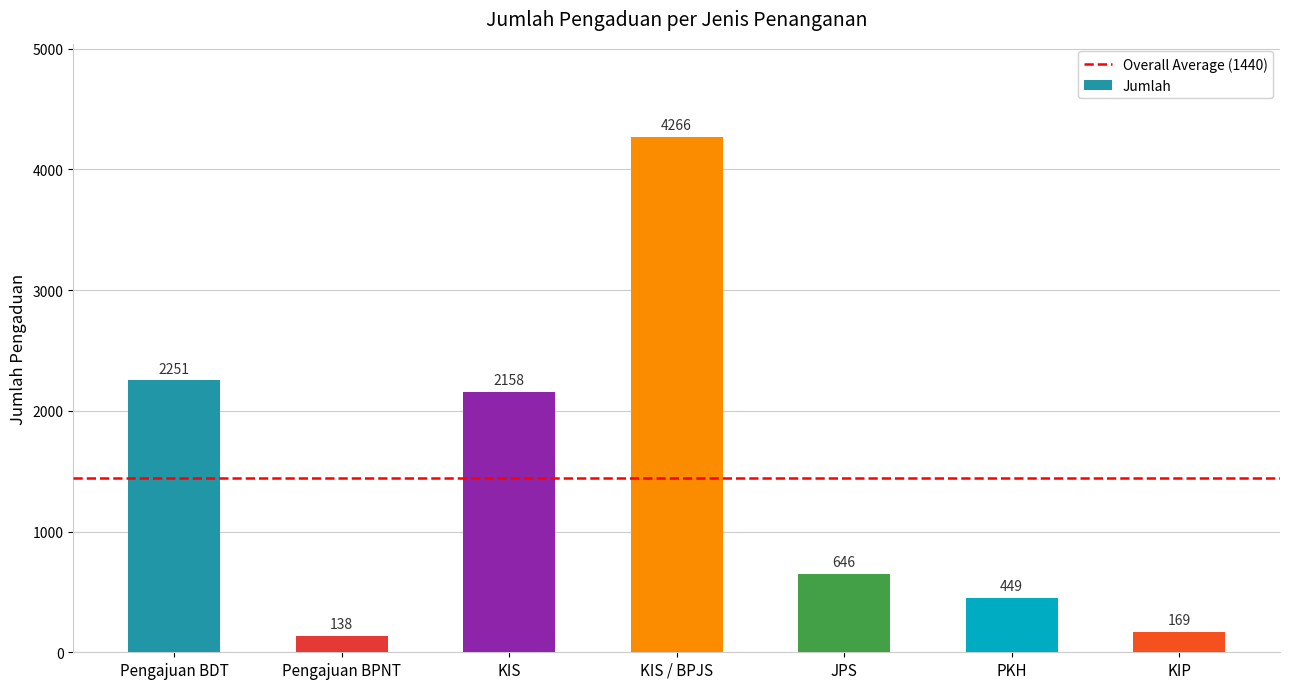

What is the sum of the values at JPS and KIP?

815